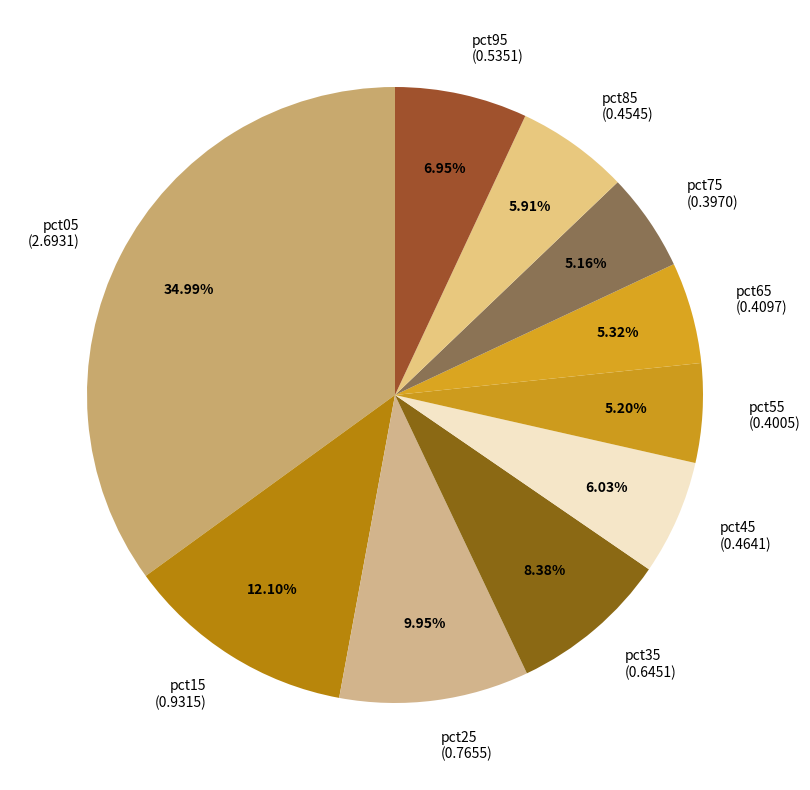

Is there a majority slice in this chart?

No